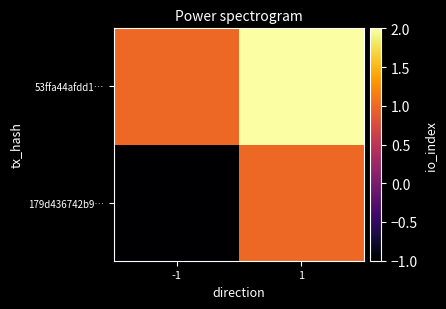

Reading left to right, list all the values displayed in this chart.

179d436742b9…: -1=-1	1=1
53ffa44afdd1…: -1=1	1=2